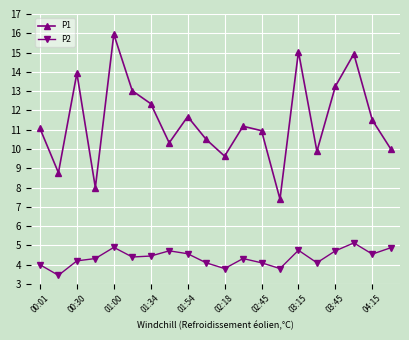

At how many categories does at least one series exceed 6?

20